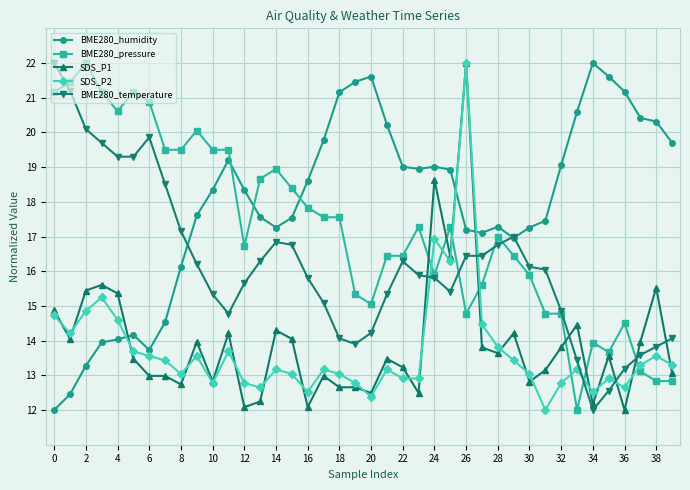

What is the maximum value for BME280_pressure?

22.0